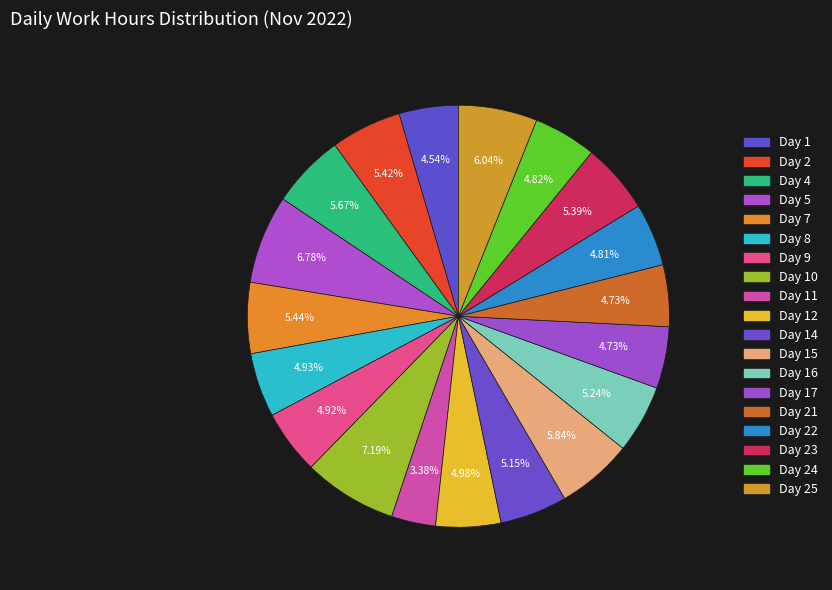

How many slices are in this pie chart?

19